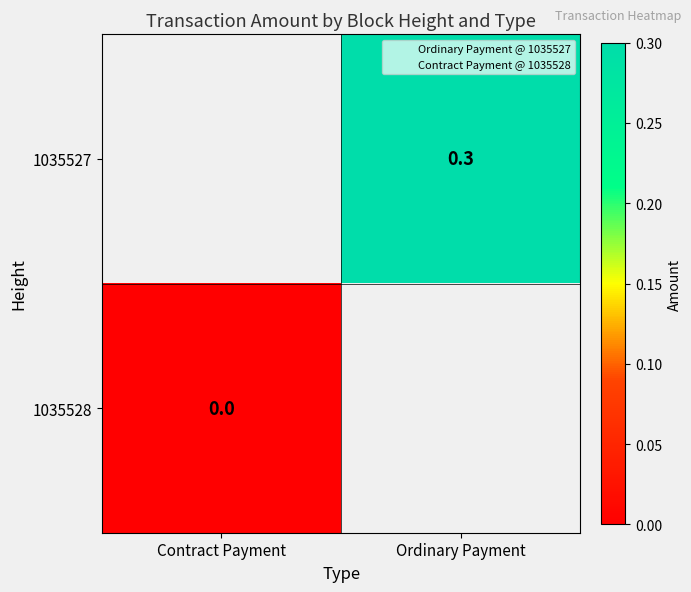

Which has a higher value, Contract Payment or Ordinary Payment?

Ordinary Payment